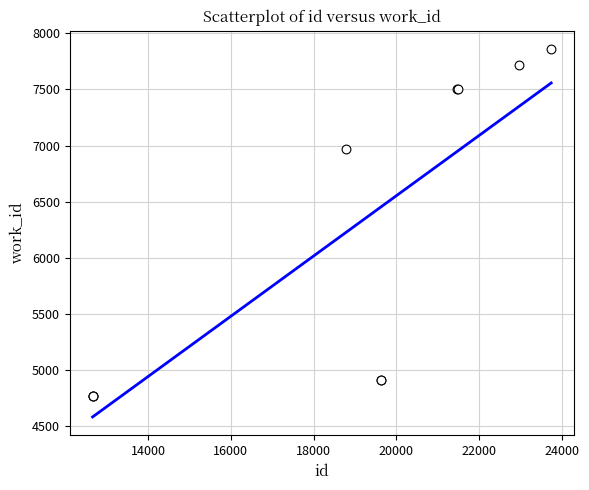

What Y value in the scatter plot is closest to 6314?

6972